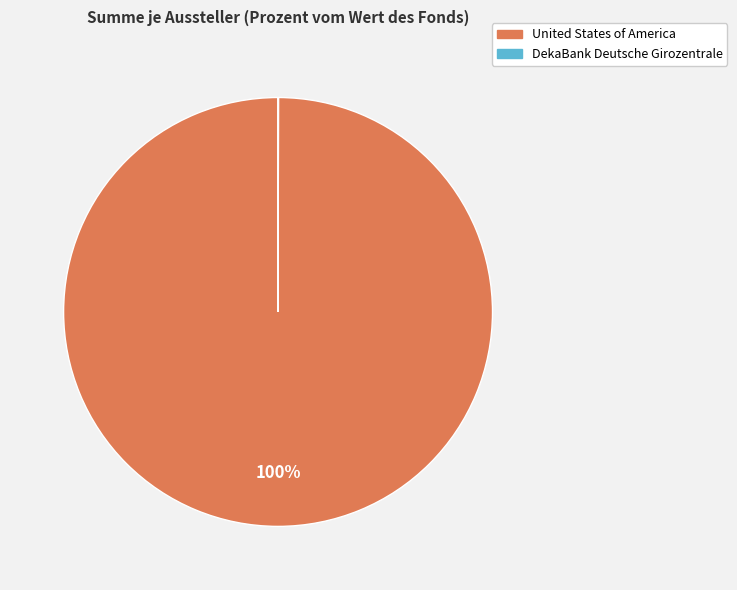

What percentage is the United States of America slice, to the nearest percent?

100%